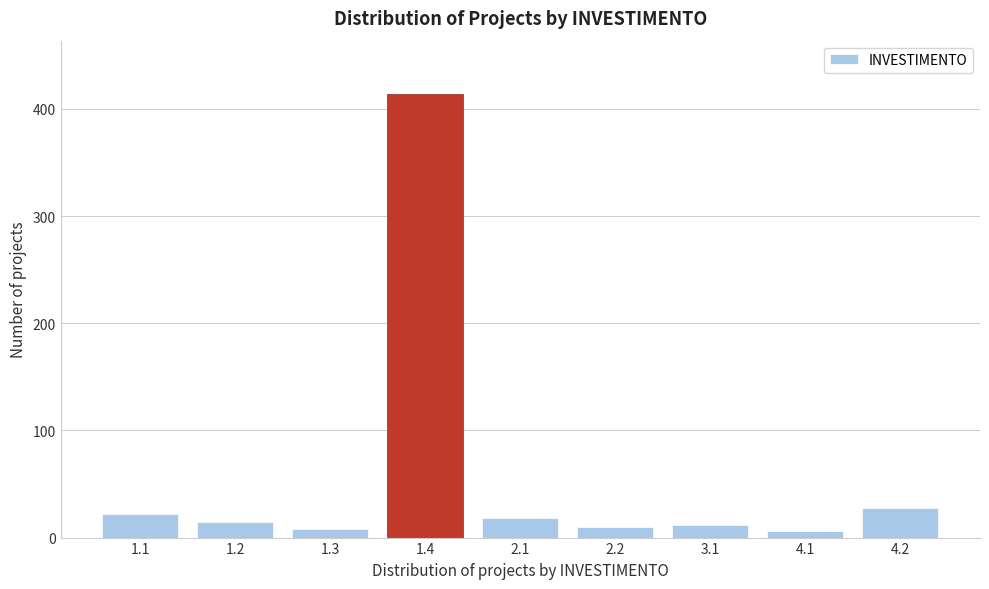

Reading right to left, transcribe all the data shown in this chart.

4.2=28	4.1=6	3.1=12	2.2=10	2.1=18	1.4=414	1.3=8	1.2=15	1.1=22